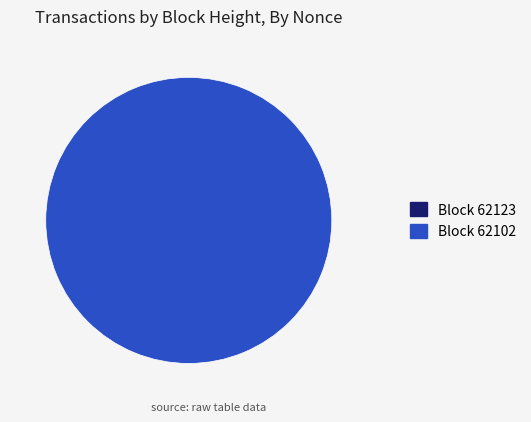

Rank the categories by value from lowest to highest.

62123, 62102